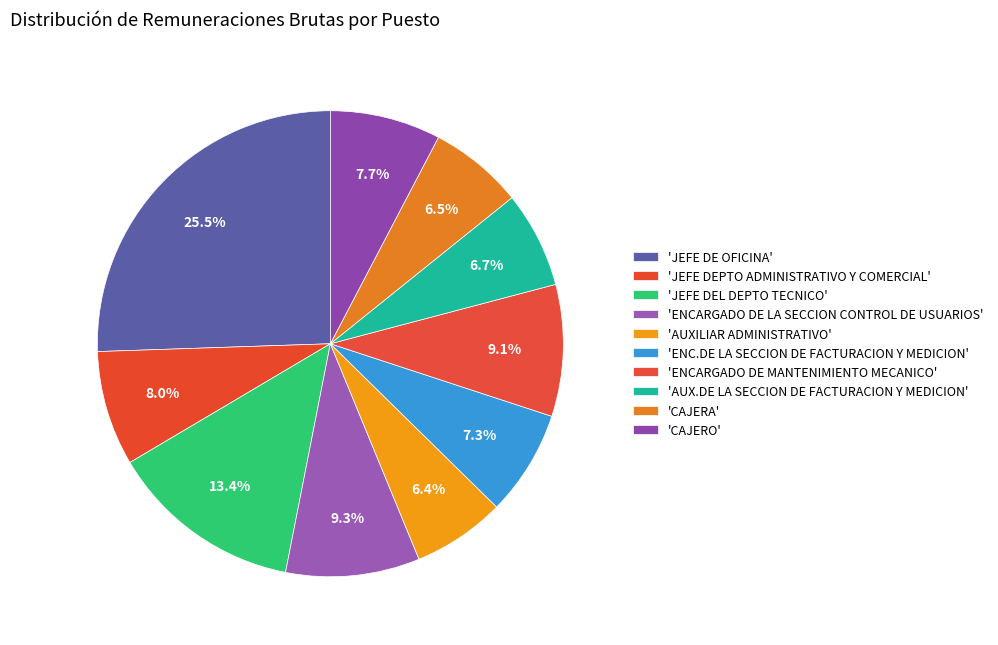

Which slice is the largest?

JEFE DE OFICINA